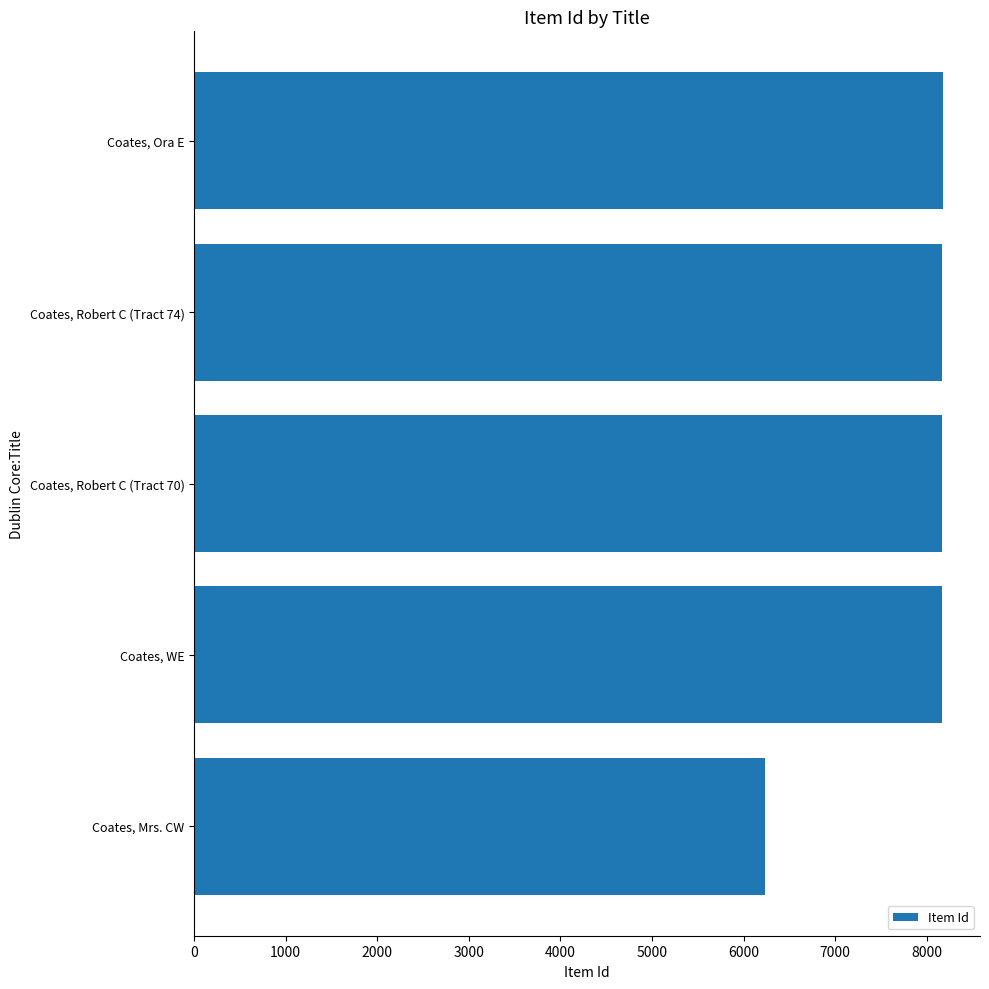

List the labels in order of value, largest first.

Coates, Ora E, Coates, Robert C (Tract 74), Coates, Robert C (Tract 70), Coates, WE, Coates, Mrs. CW